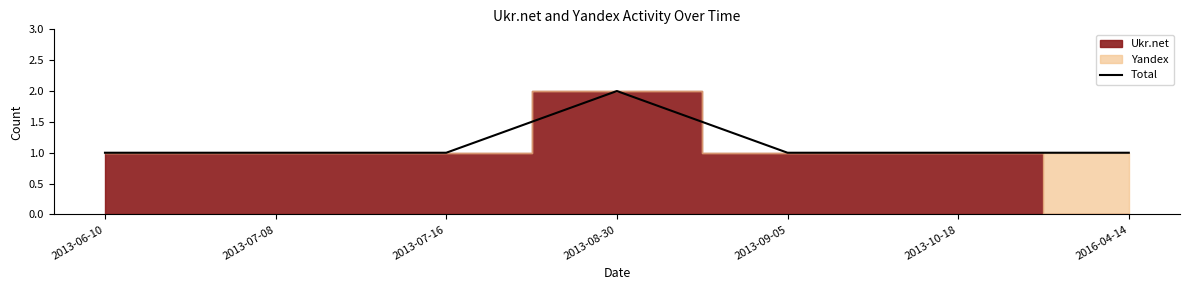

What is the label of the 5th point from the right?

2013-07-16